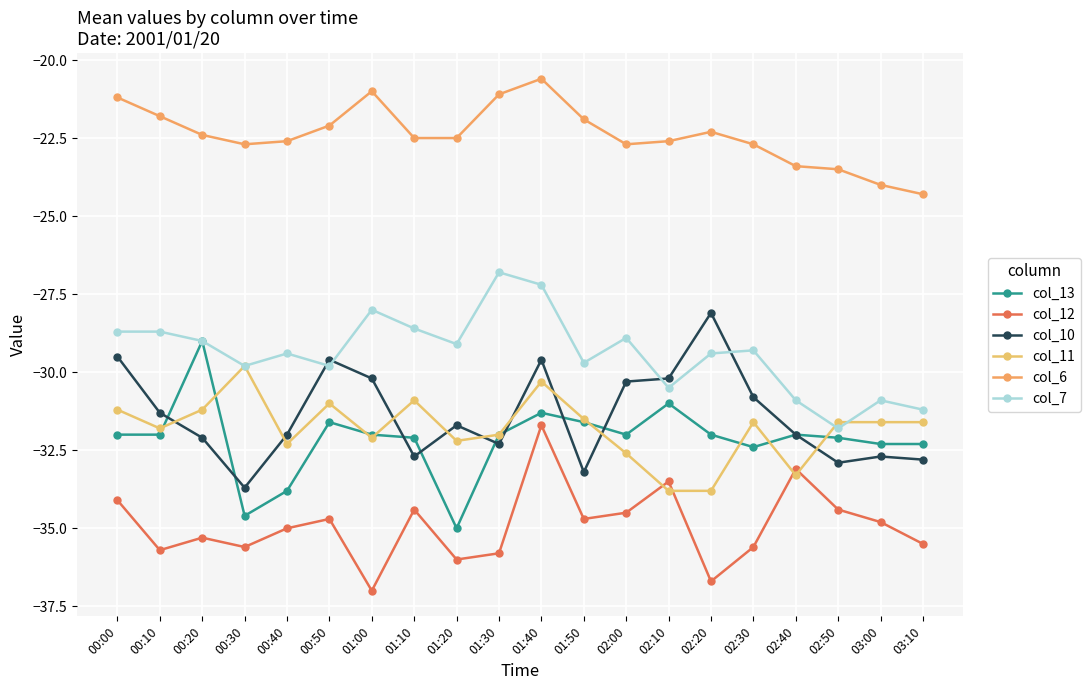

Is this an area chart (filled region under the line)?

No